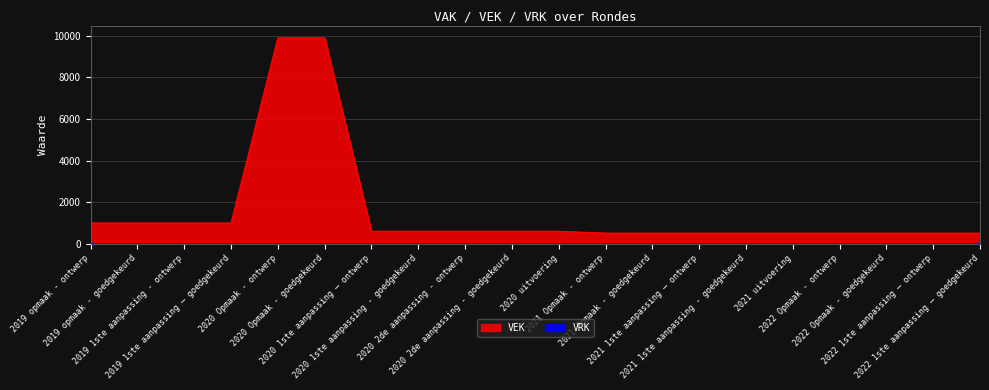

What is the label of the 6th point from the left?

2020 Opmaak - goedgekeurd